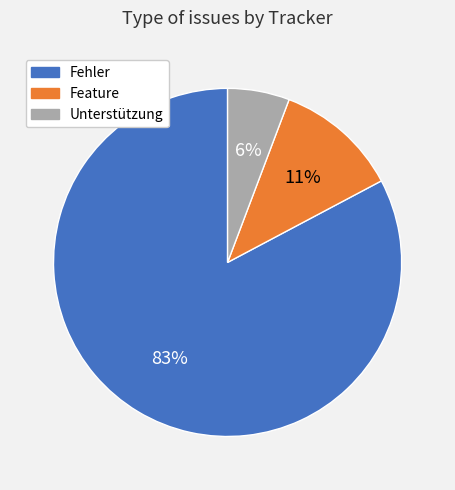

Which slice is the smallest?

Unterstützung